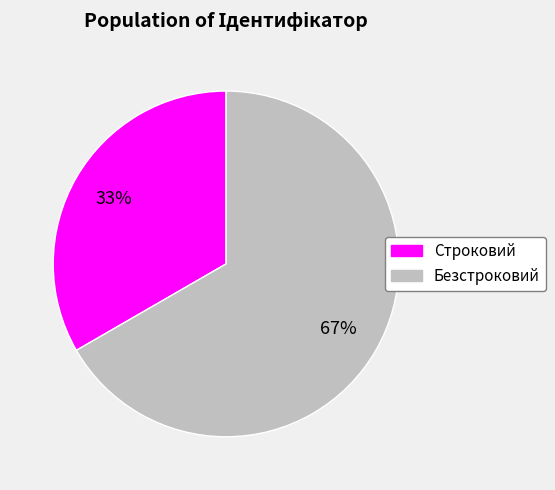

What is the ratio of the value at Строковий to the value at Безстроковий?

0.5